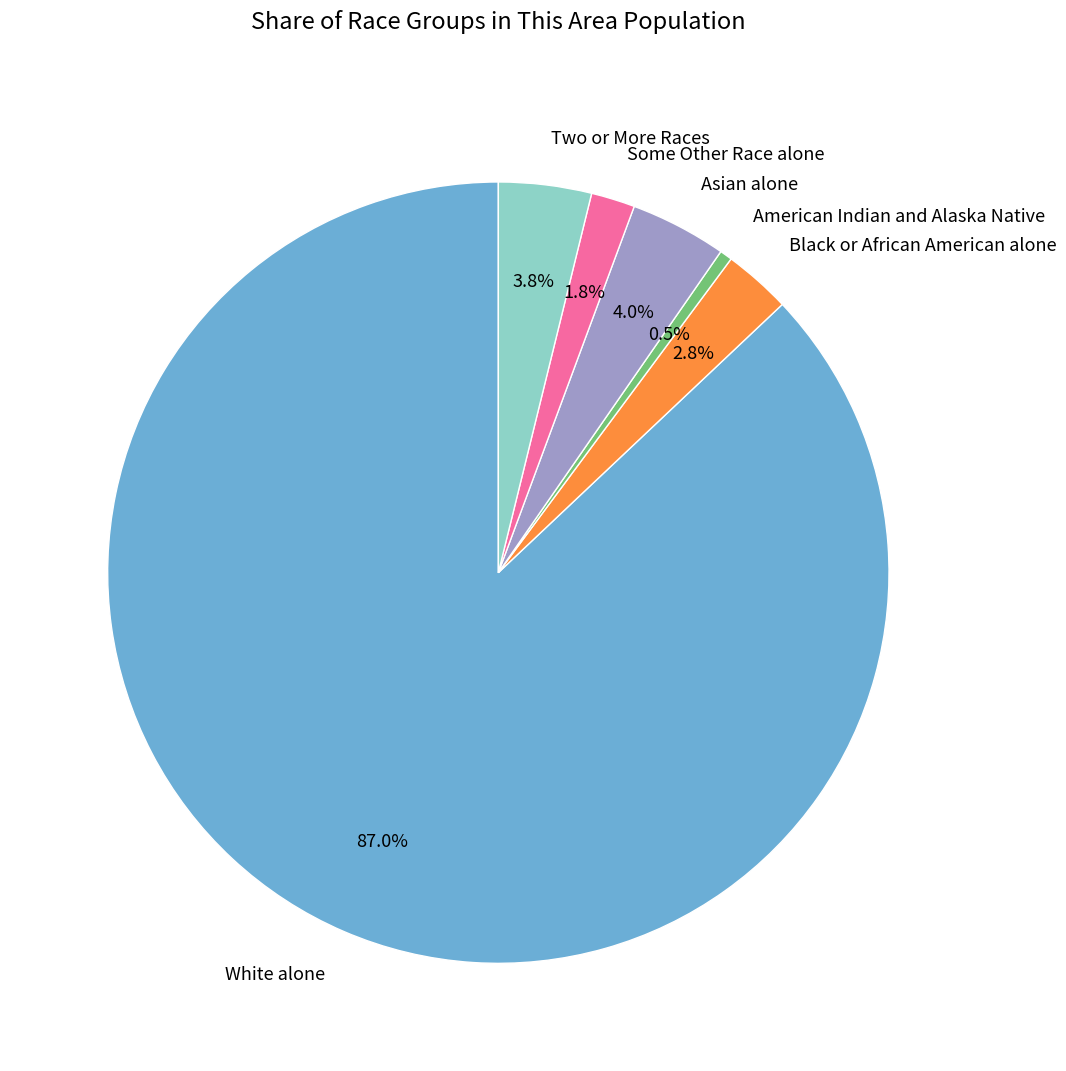

How many slices are in this pie chart?

6